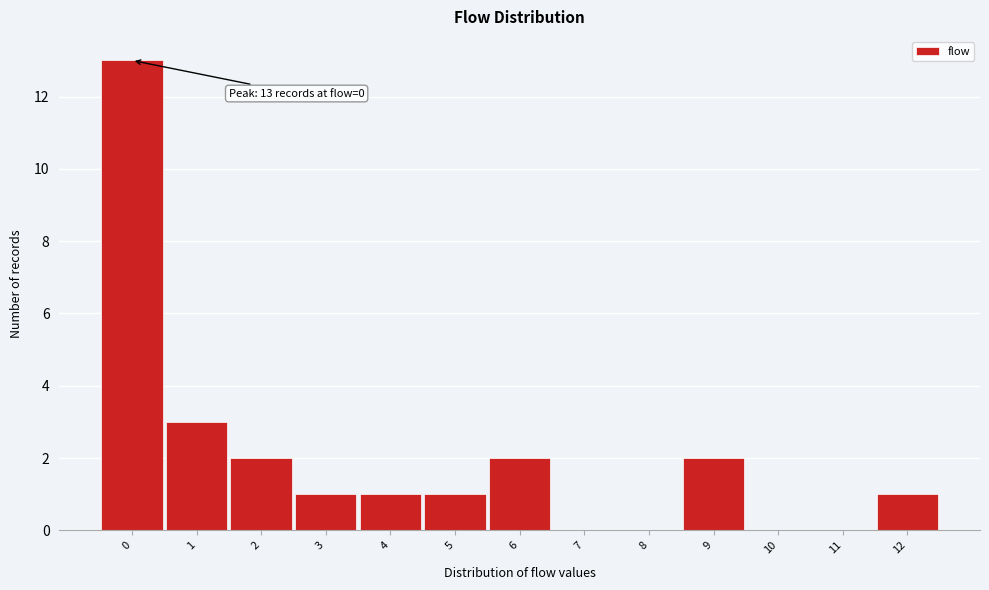

Reading right to left, what are all the values shown in this chart?

12=1	11=0	10=0	9=2	8=0	7=0	6=2	5=1	4=1	3=1	2=2	1=3	0=13